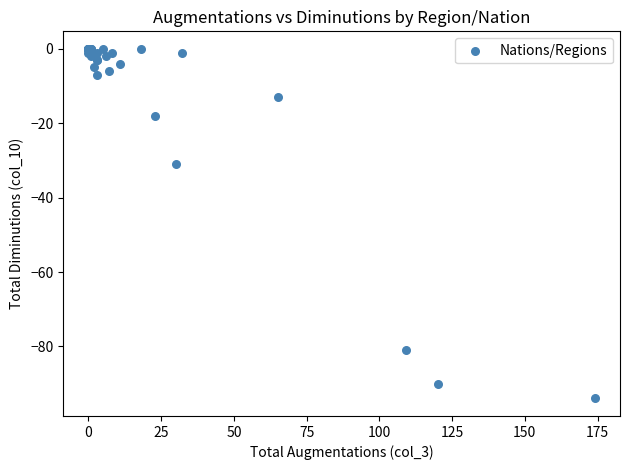

What Y value in the scatter plot is closest to -47?

-31